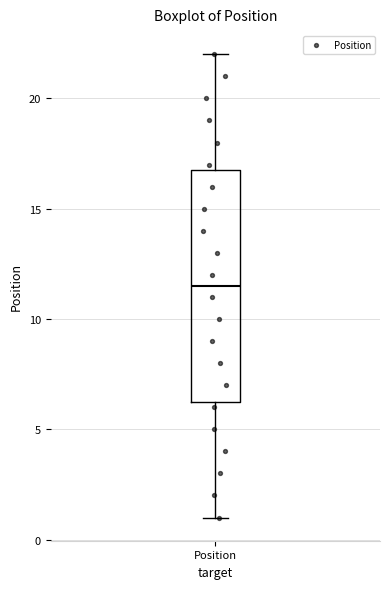

Transcribe this box plot: give where the median line is, the range the box spans, and where the two whiskers end, as read against the y-axis. The values are not printed on the chart, so give them approximately, as read against the axis.

median 11.5, box 6.5 to 17.0, whiskers 1.0 to 22.0